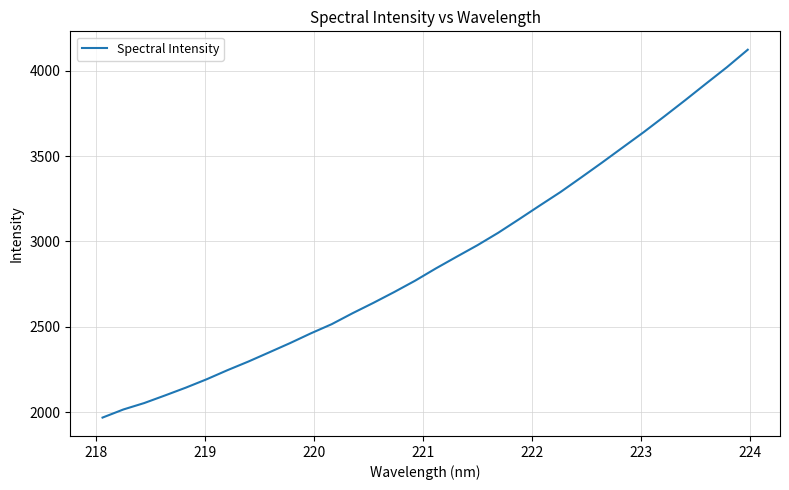

True or false: there are more than 1 points higher than both neighbors.

False